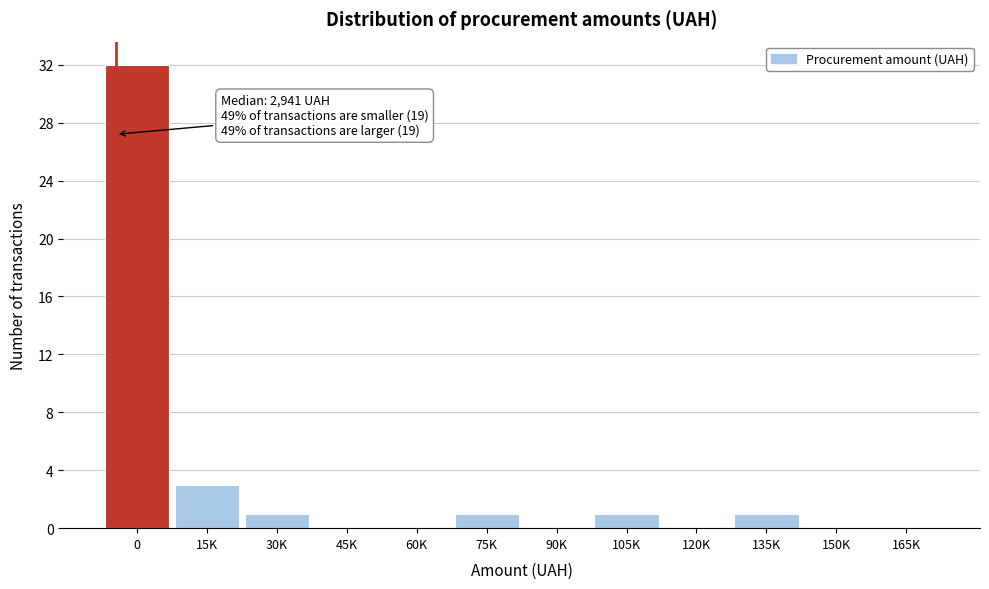

Reading left to right, what are all the values shown in this chart?

0=32	15K=3	30K=1	45K=0	60K=0	75K=1	90K=0	105K=1	120K=0	135K=1	150K=0	165K=0